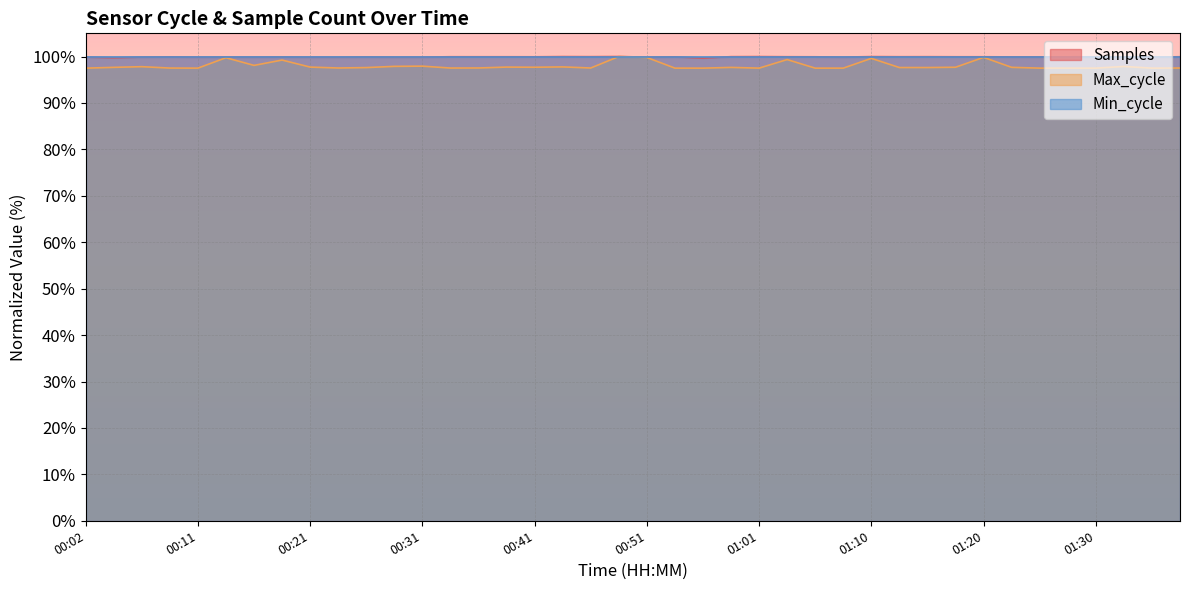

Rank the categories by Max_cycle value from lowest to highest.

00:02, 00:56, 01:05, 01:28, 01:30, 01:35, 00:11, 00:53, 01:01, 01:08, 01:25, 00:09, 00:34, 01:37, 00:24, 00:46, 00:36, 00:26, 01:13, 01:15, 00:58, 00:04, 01:23, 00:41, 01:18, 00:21, 00:38, 00:43, 00:07, 01:32, 00:29, 00:31, 00:16, 00:19, 01:03, 01:10, 00:14, 00:51, 01:20, 00:48